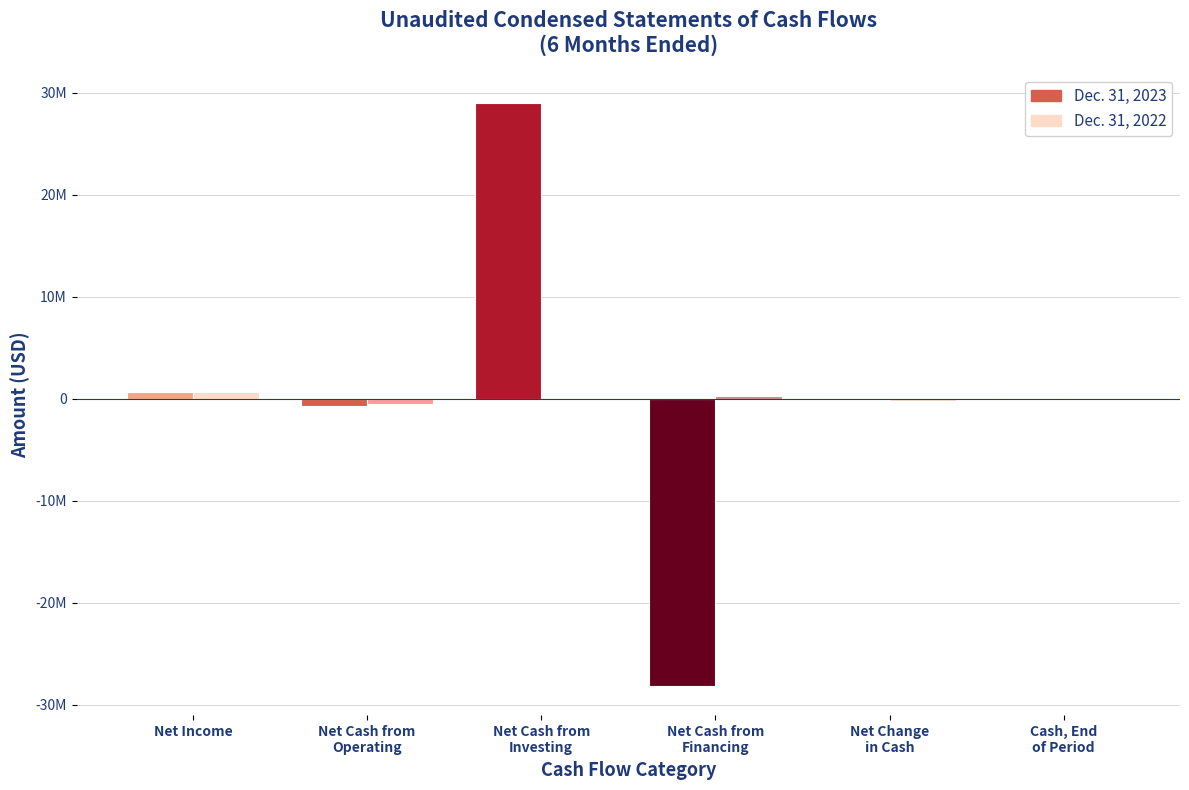

What are all the series names shown in the legend?

Dec. 31, 2023, Dec. 31, 2022